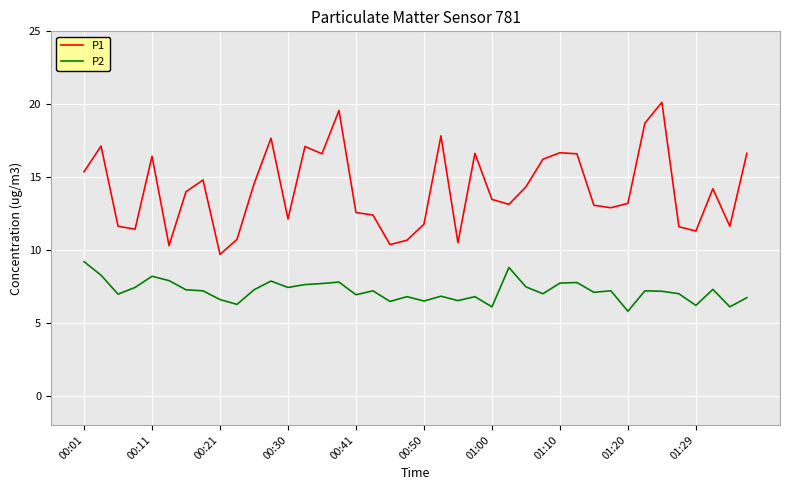

Which series has the widest spread of values?

P1